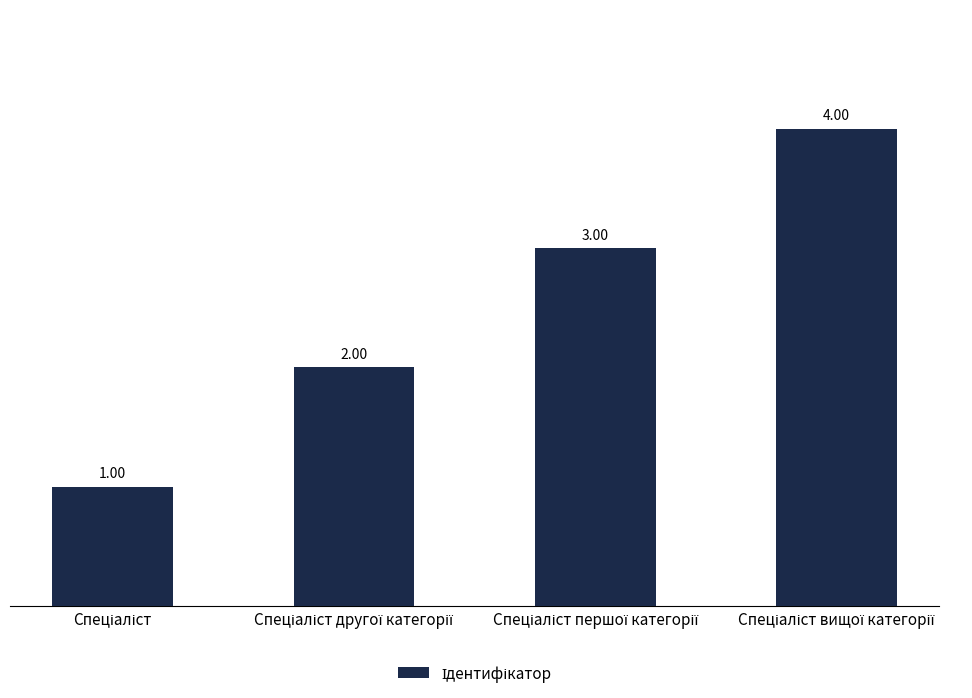

Are the bars horizontal?

No